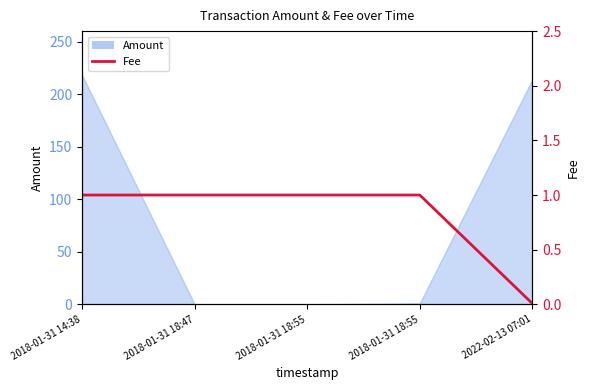

How many lines are shown in the chart?

1